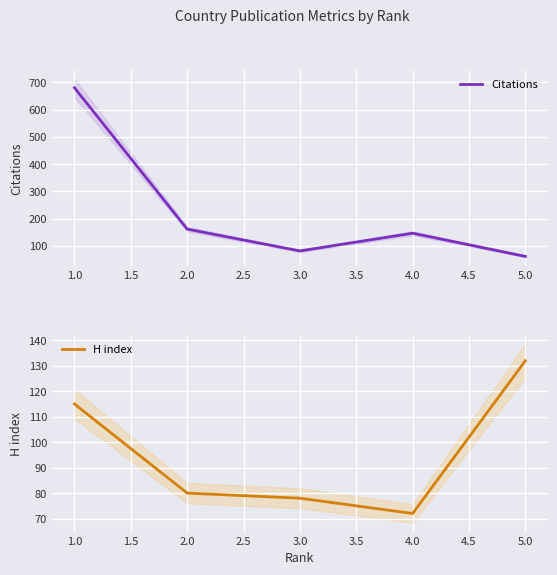

Which series ends up on top after the final intersection of H index and Citations?

H index